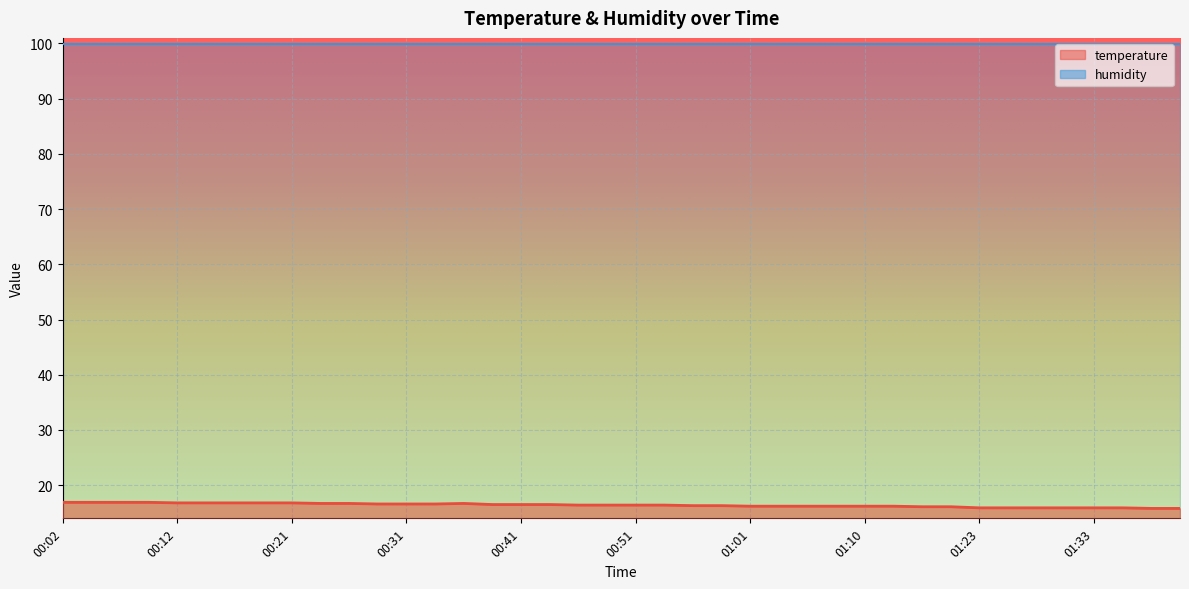

True or false: the data has more than 2 interior local peaks.

False